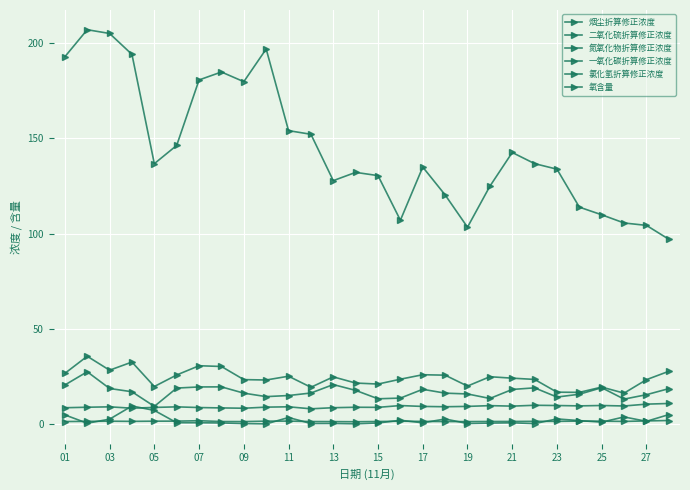

Which series has the largest total across all categories?

氮氧化物折算修正浓度